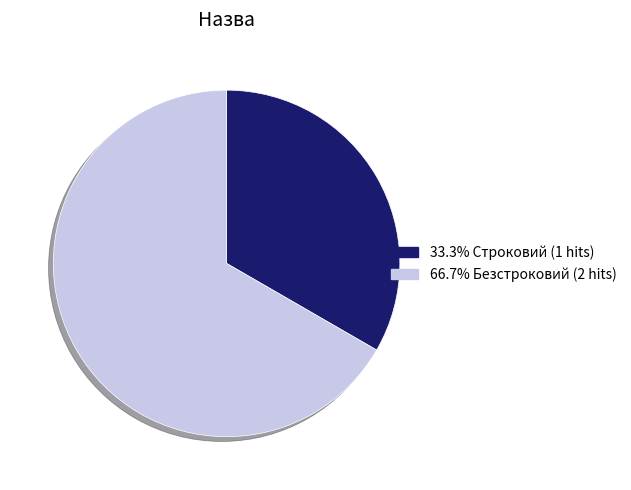

Combined, do 66.7% Безстроковий (2 hits) and 33.3% Строковий (1 hits) account for over 50%?

Yes